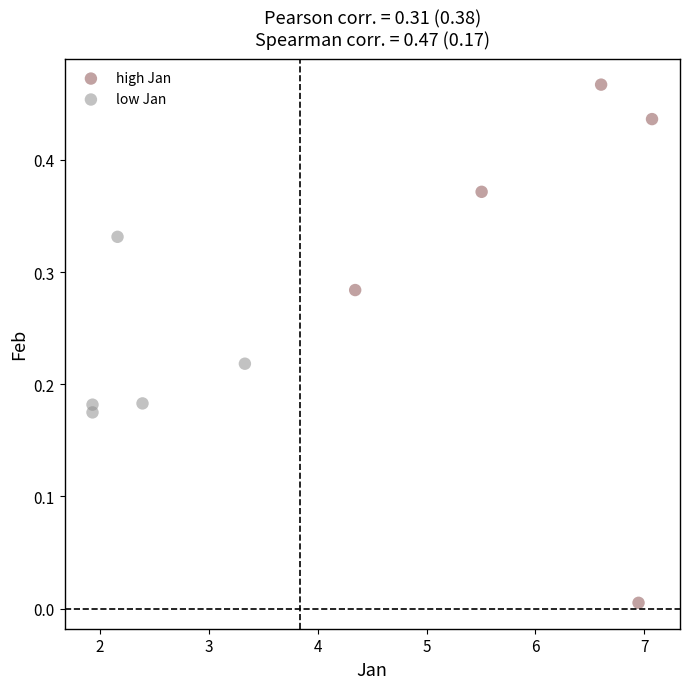

Which series reaches the maximum Y coordinate?

high Jan